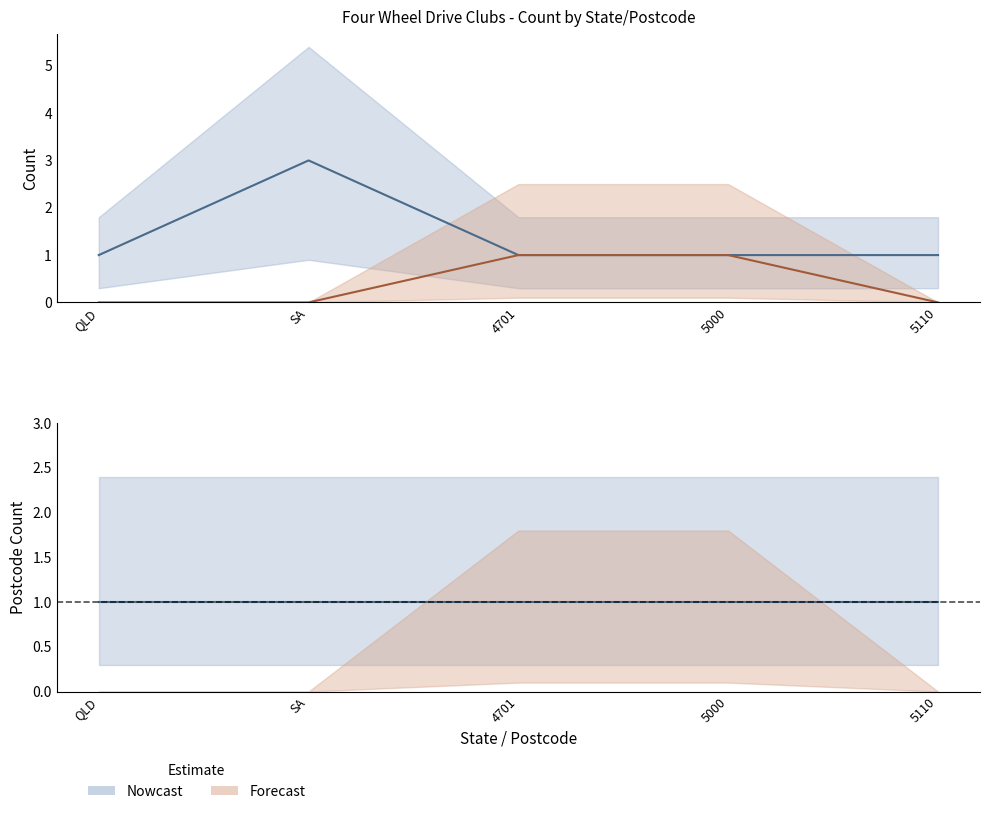

What is the greatest value displayed?

3